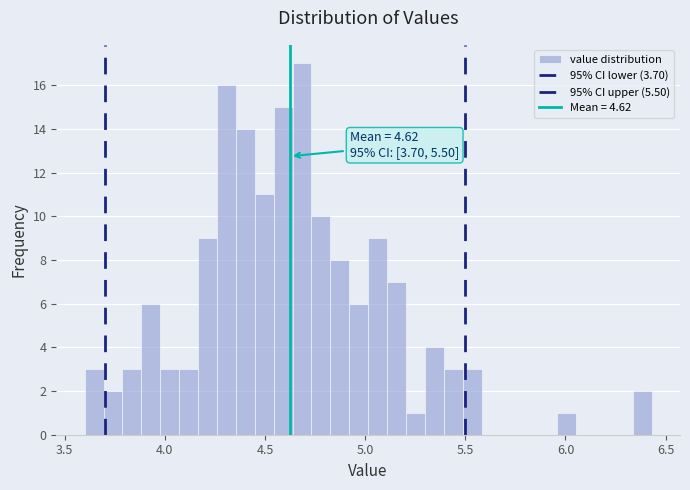

Read against the x-axis, roughly where is the centre of the tallest bar?

4.70